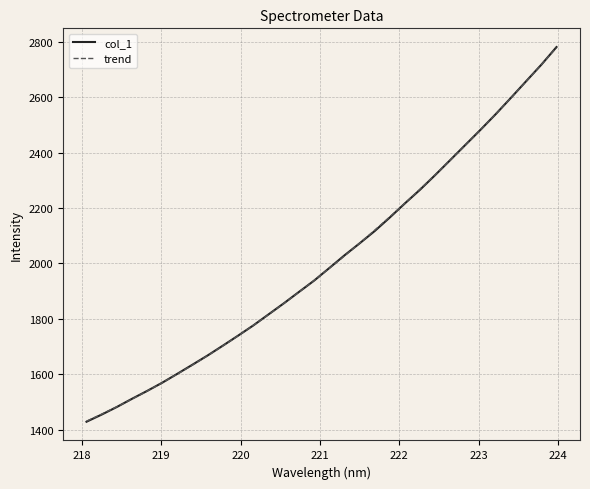

Read the value at 220.7354.

1897.2